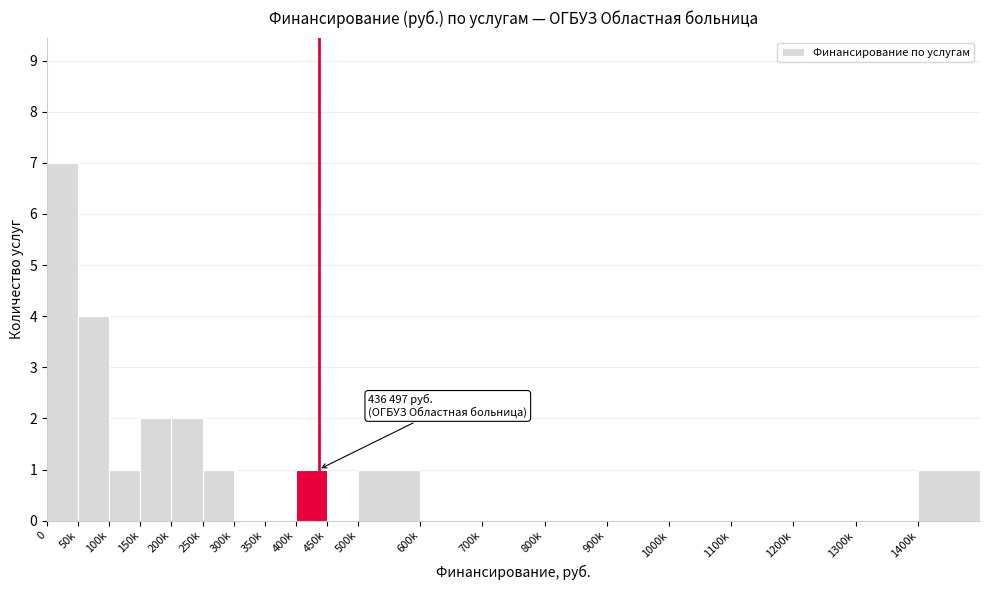

Reading right to left, transcribe all the data shown in this chart.

1400k=1	1300k=0	1200k=0	1100k=0	1000k=0	900k=0	800k=0	700k=0	600k=0	500k=1	450k=0	400k=1	350k=0	300k=0	250k=1	200k=2	150k=2	100k=1	50k=4	0=7